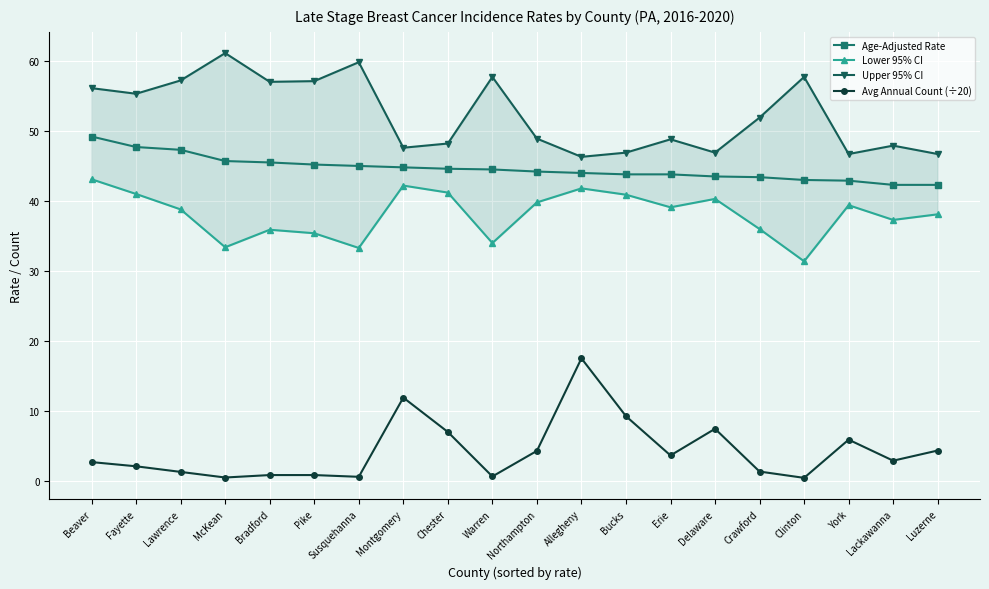

True or false: Age-Adjusted Rate and Avg Annual Count (÷20) cross at least once.

False